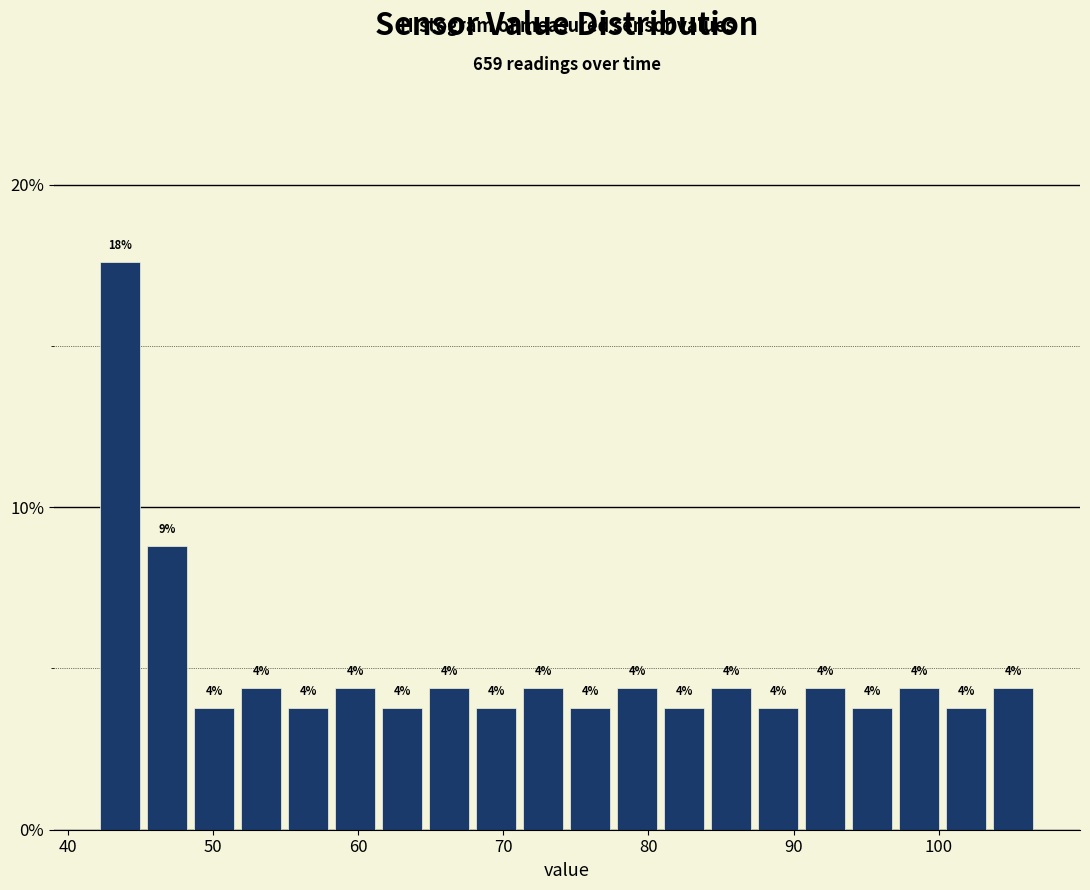

Around what value on the x-axis is the tallest bar? Give the approximate position of its centre, as read against the axis.

44